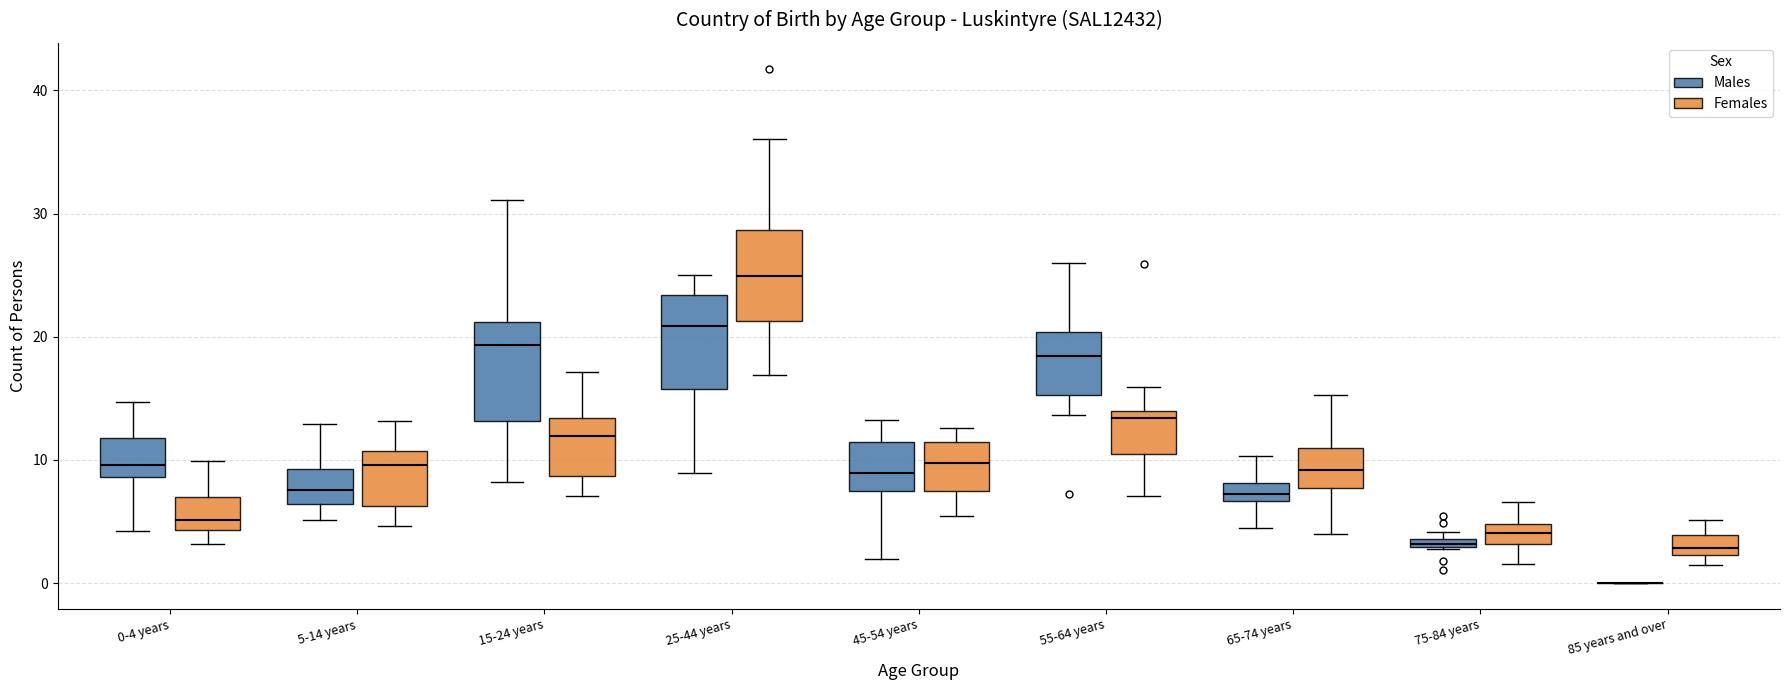

Where does the lower whisker of the box for 0-4 years (Males) end on the y-axis? The values are not printed on the chart, so give them approximately, as read against the axis.

4